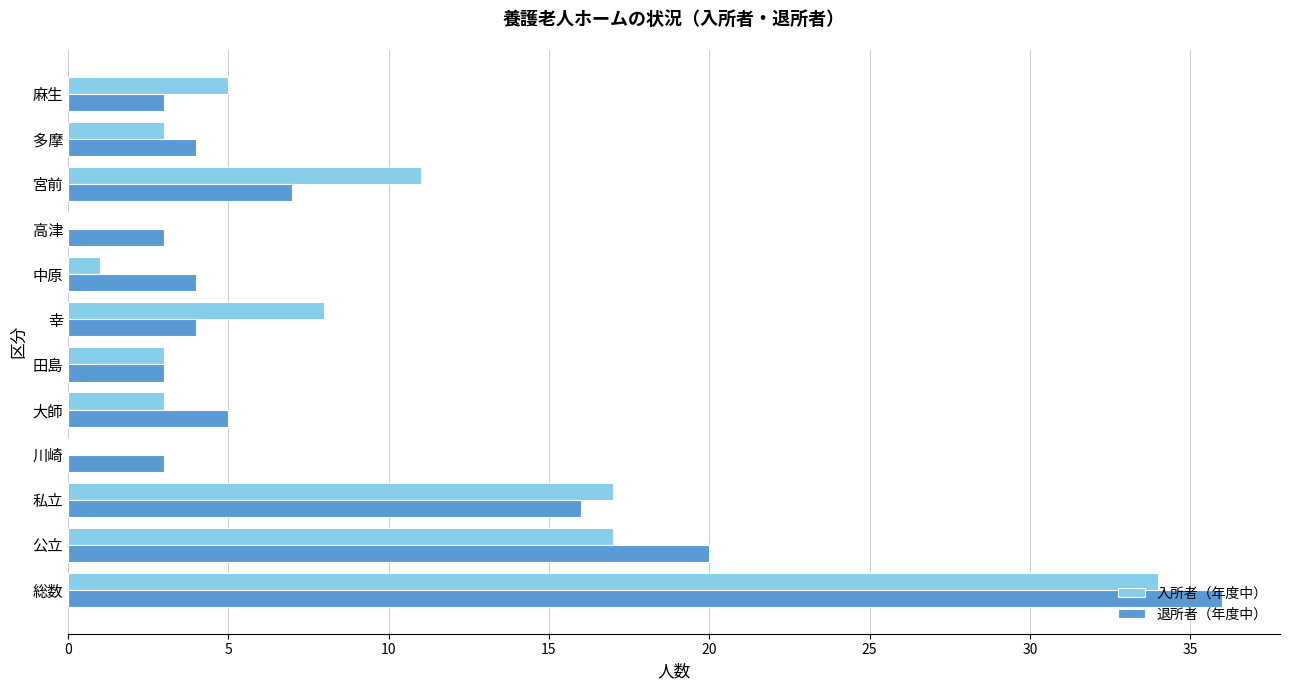

Between 田島 and 宮前, which series saw the biggest shift?

入所者（年度中）